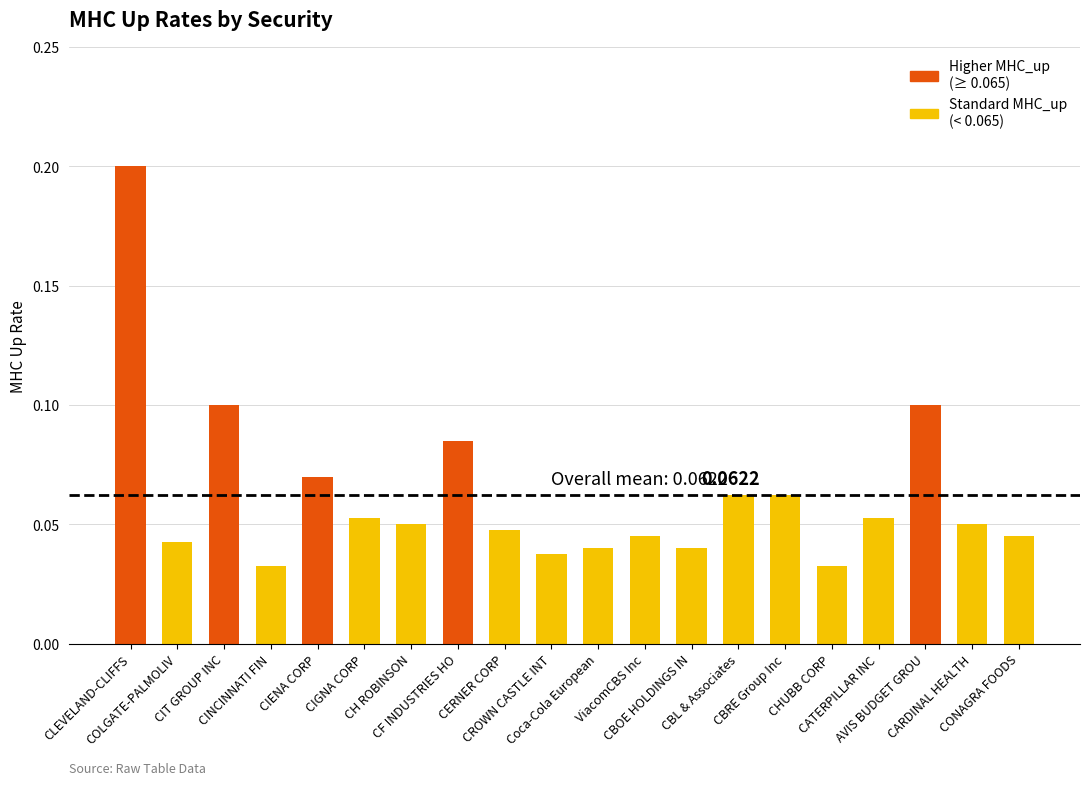

What is the sum of all values?

1.2